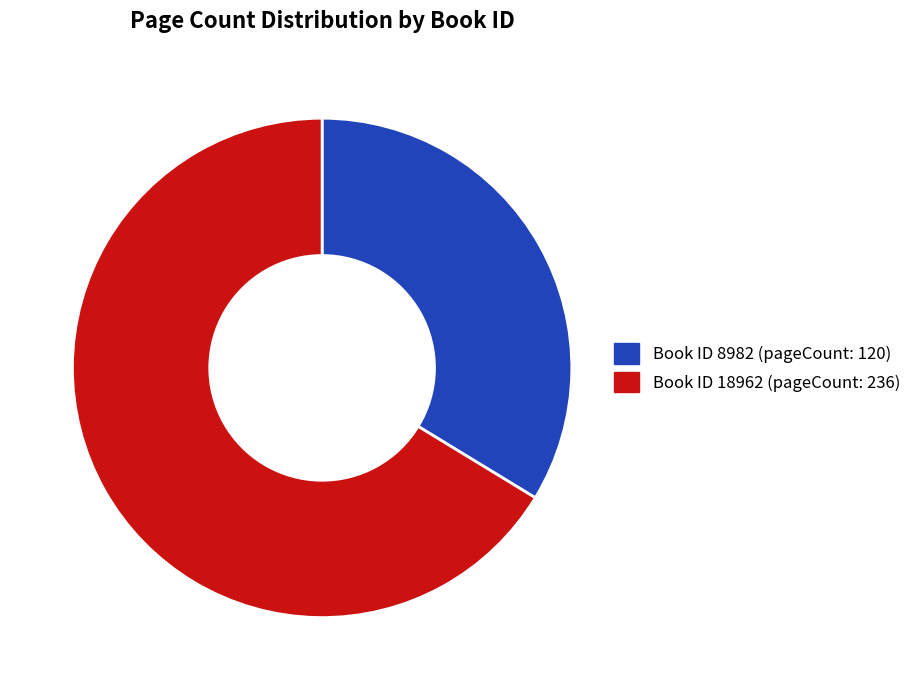

Is there a majority slice in this chart?

Yes